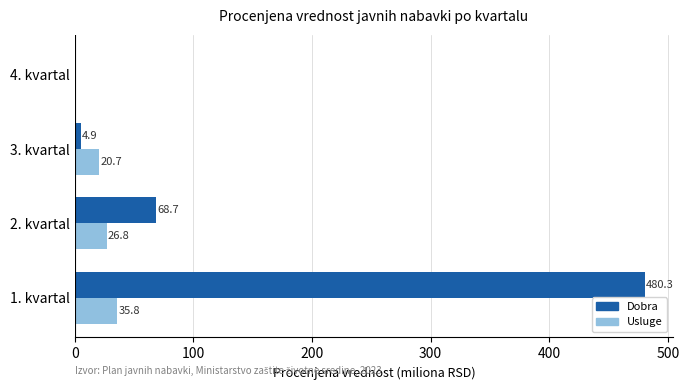

Which series has the largest range (max minus min)?

Dobra